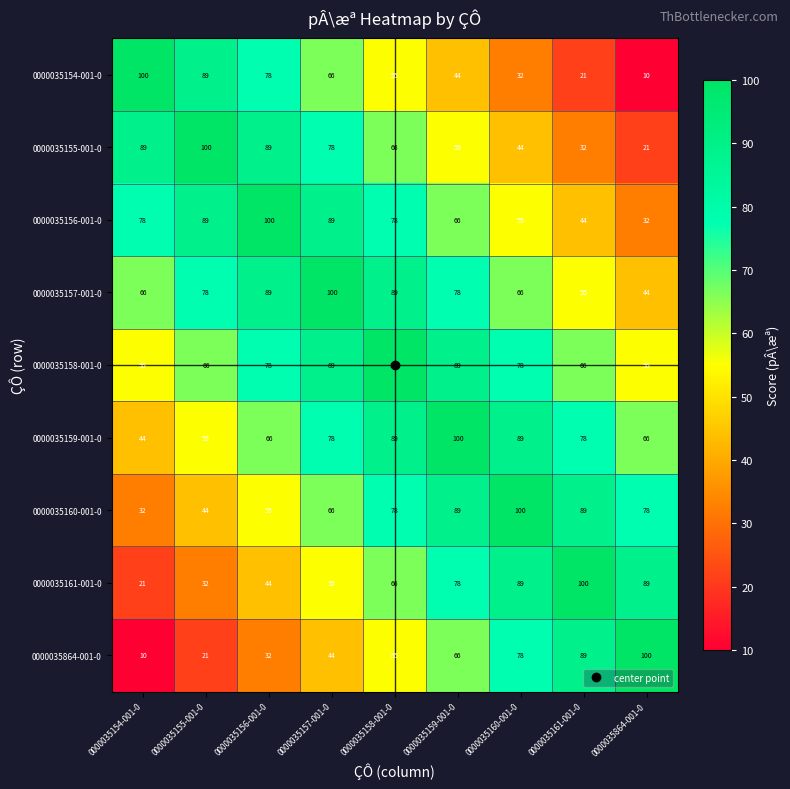

What is the average value of the 0000035157-001-0 series?

74